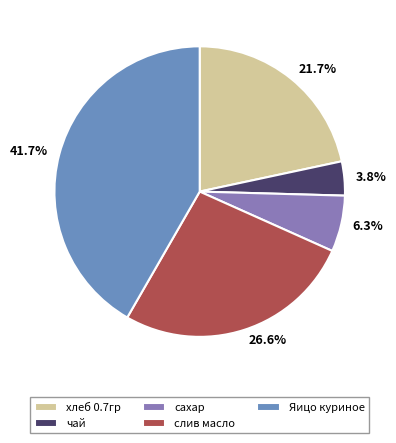

Does Яицо куриное represent more than half of the total?

No